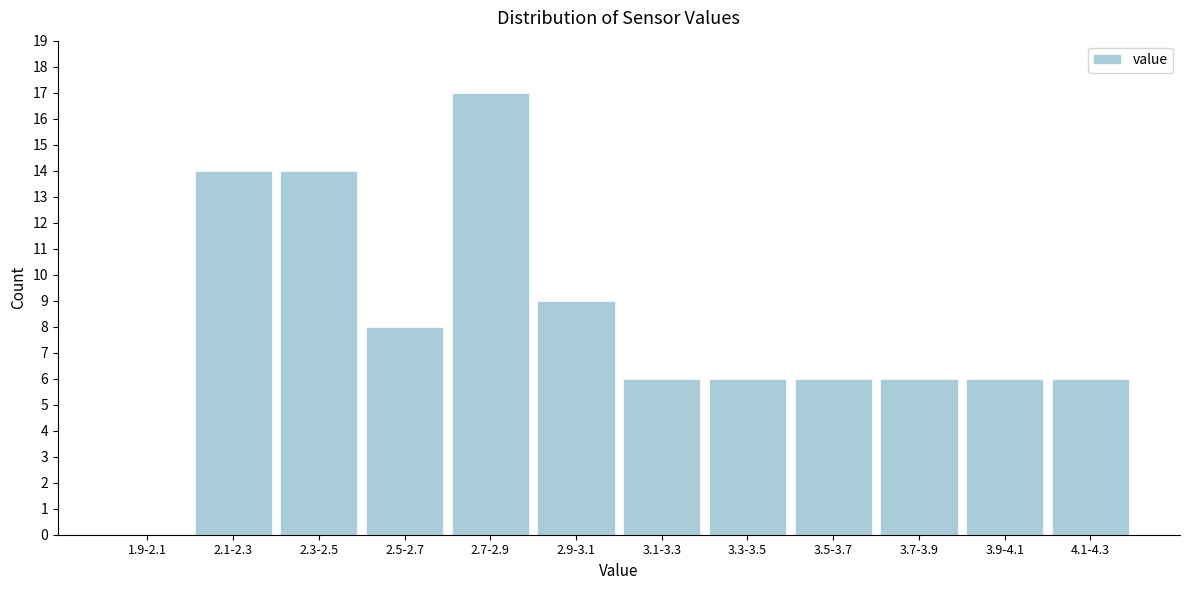

Reading left to right, what are all the values shown in this chart?

1.9-2.1=0	2.1-2.3=14	2.3-2.5=14	2.5-2.7=8	2.7-2.9=17	2.9-3.1=9	3.1-3.3=6	3.3-3.5=6	3.5-3.7=6	3.7-3.9=6	3.9-4.1=6	4.1-4.3=6